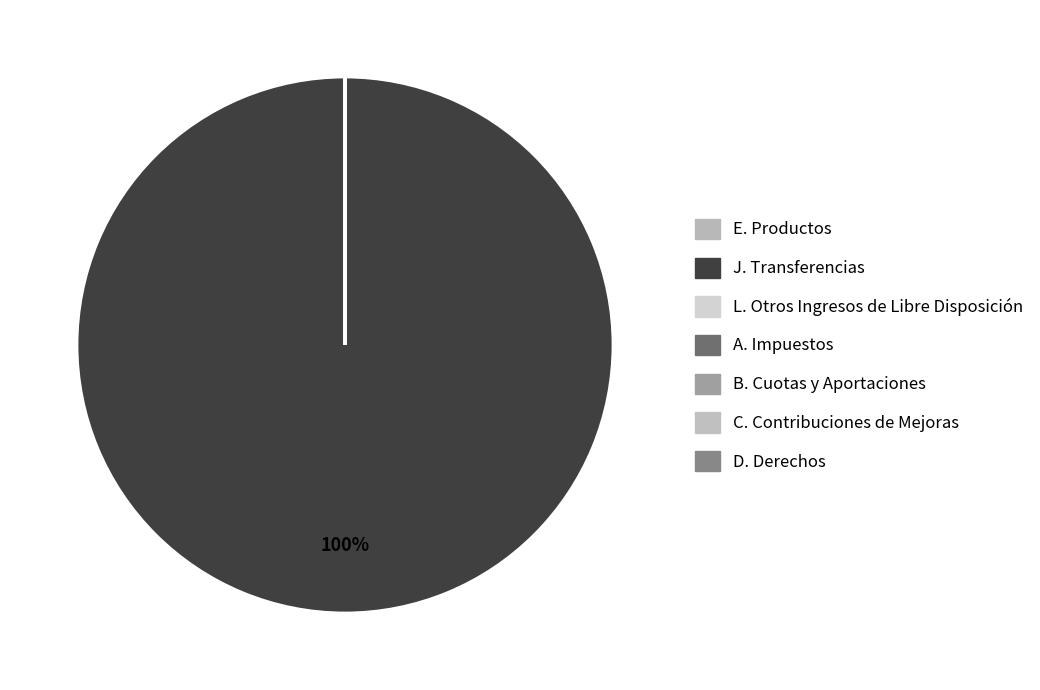

How many slices are in this pie chart?

7